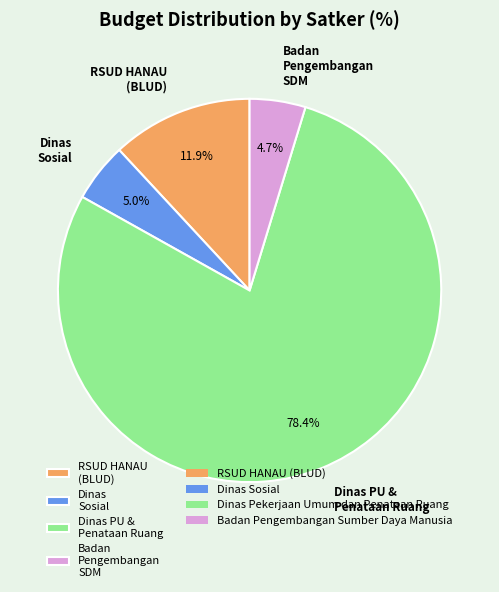

How many segments does this pie chart have?

4